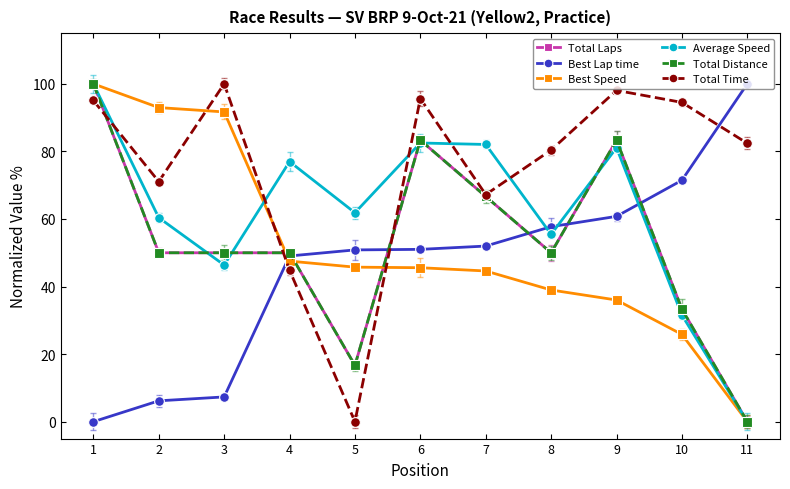

At which category does Average Speed reach its first local valley?

3